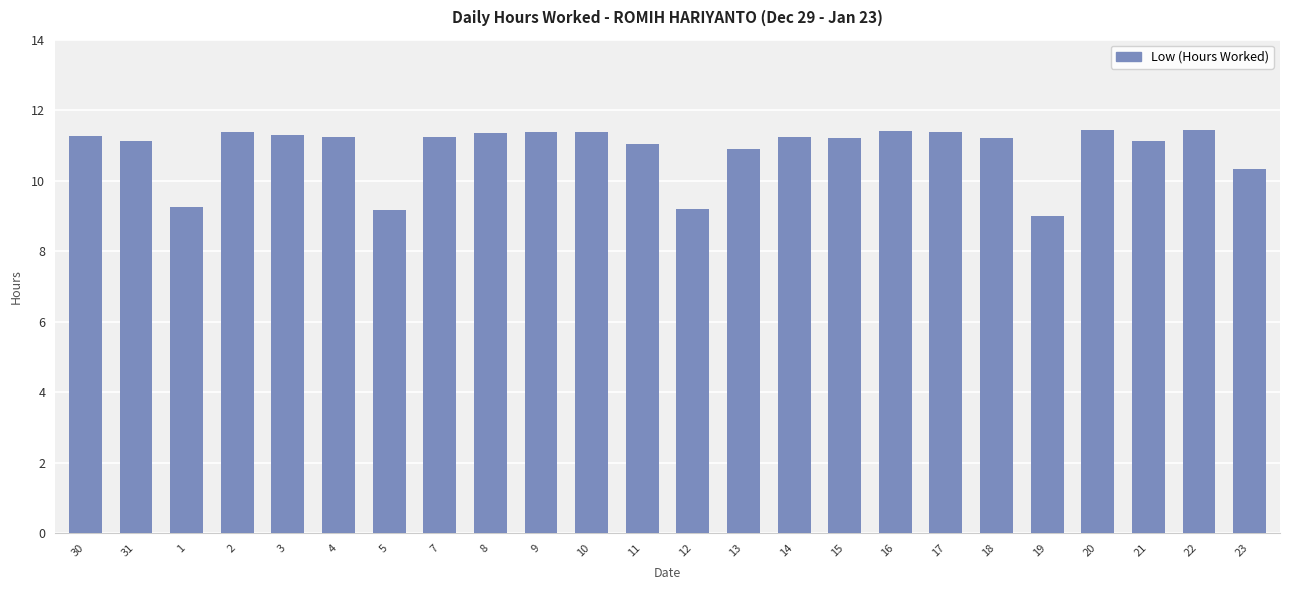

How many categories are shown in the chart?

24